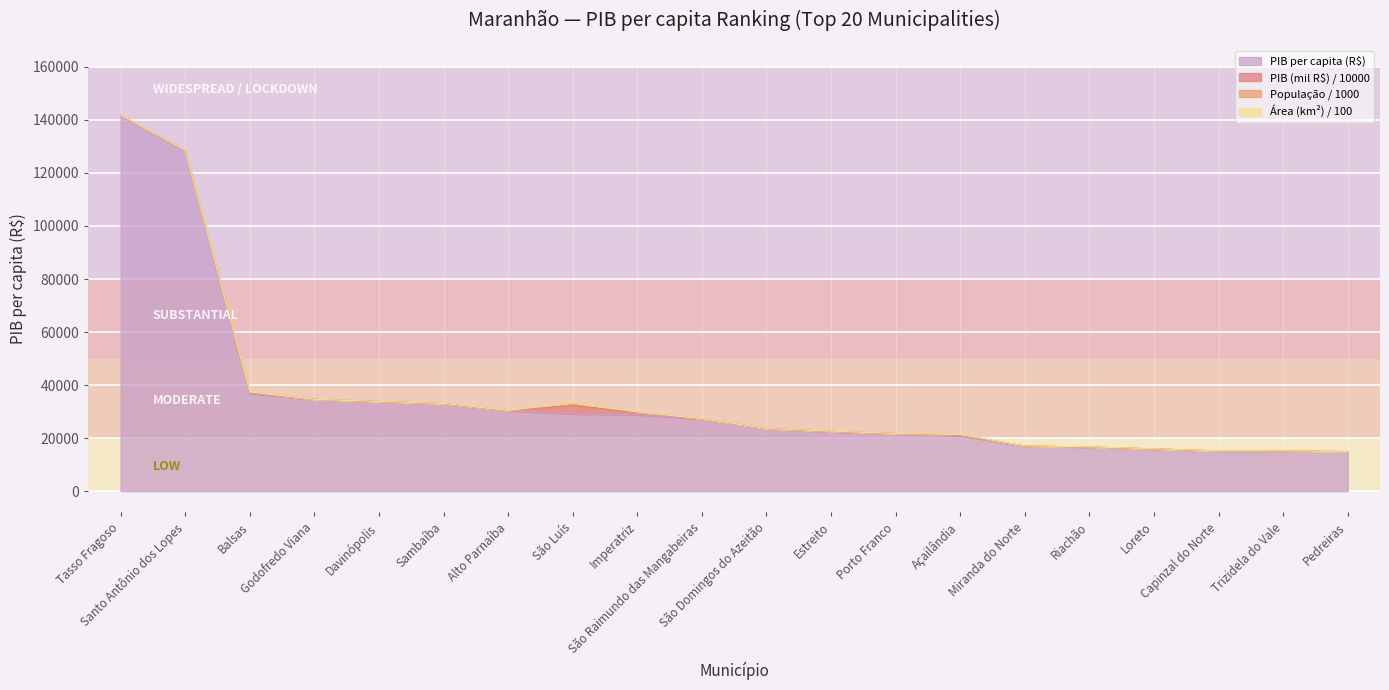

Is the value of PIB (mil R$) / 10000 at São Raimundo das Mangabeiras greater than the value of População / 1000 at São Domingos do Azeitão?

Yes